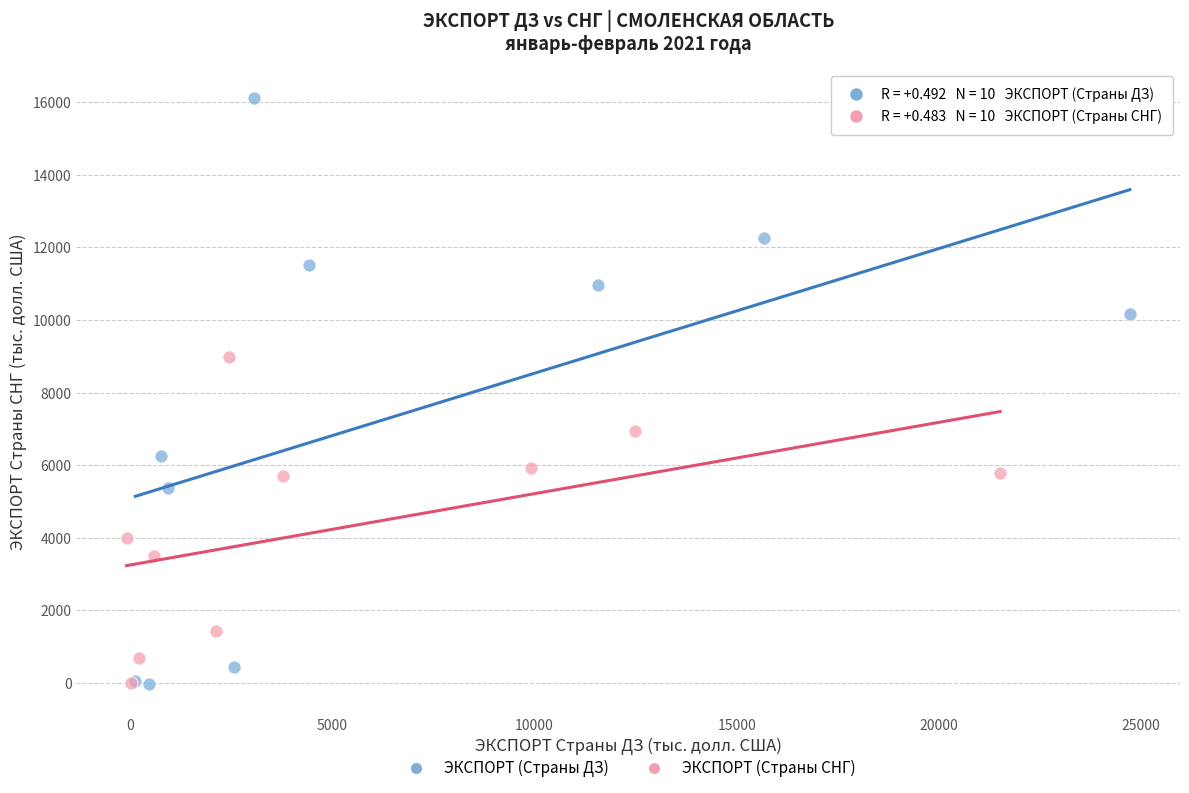

Which series has the widest spread of Y values?

ЭКСПОРТ (Страны ДЗ)